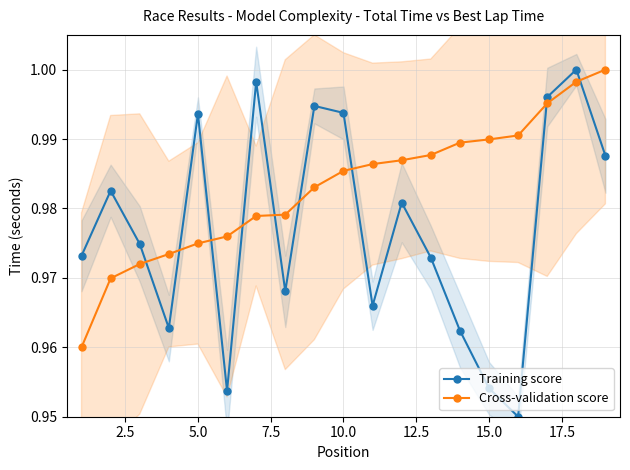

How many intersections are there between Training score and Cross-validation score?

9